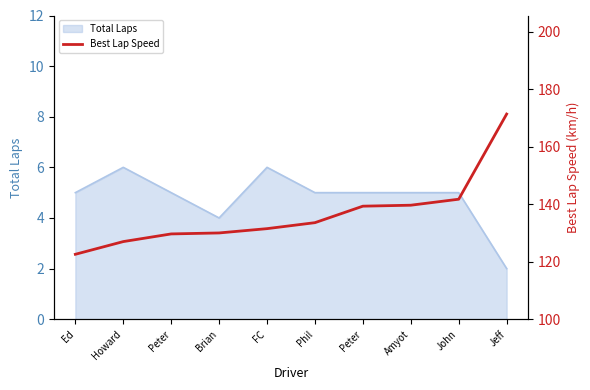

What is the change in value from Peter to Amyot?

+10.0